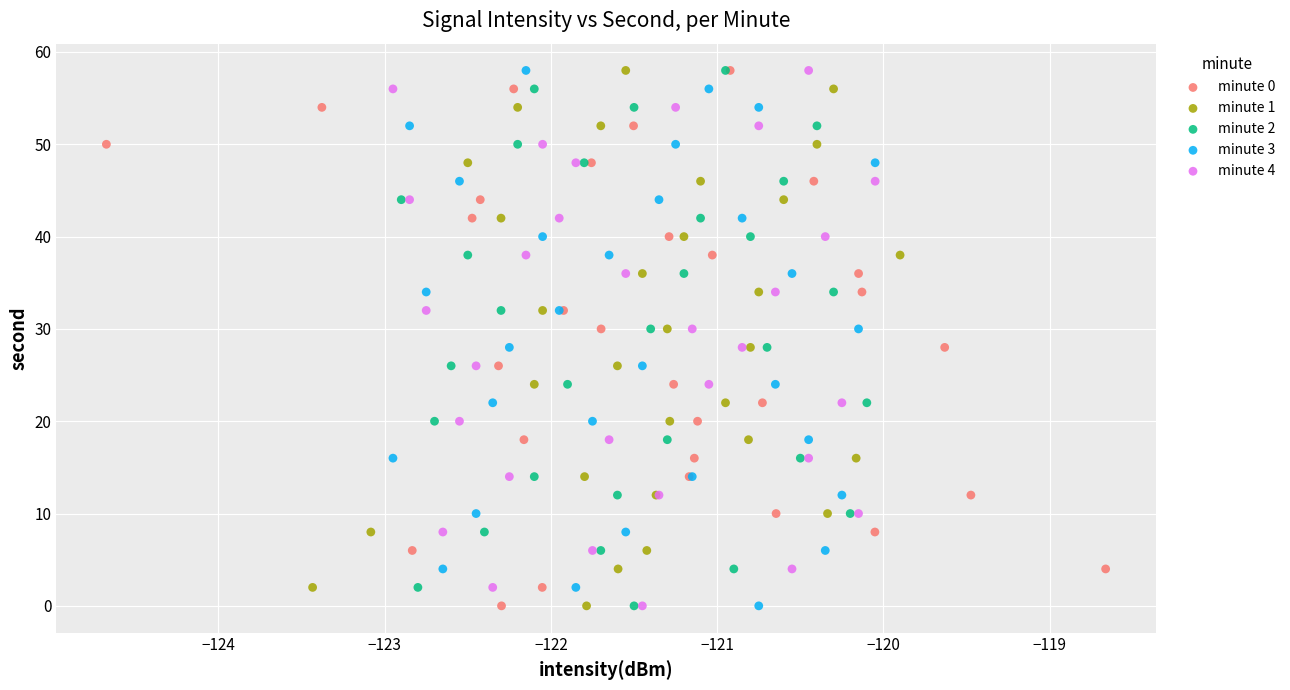

What are all the series names shown in the legend?

minute 0, minute 1, minute 2, minute 3, minute 4